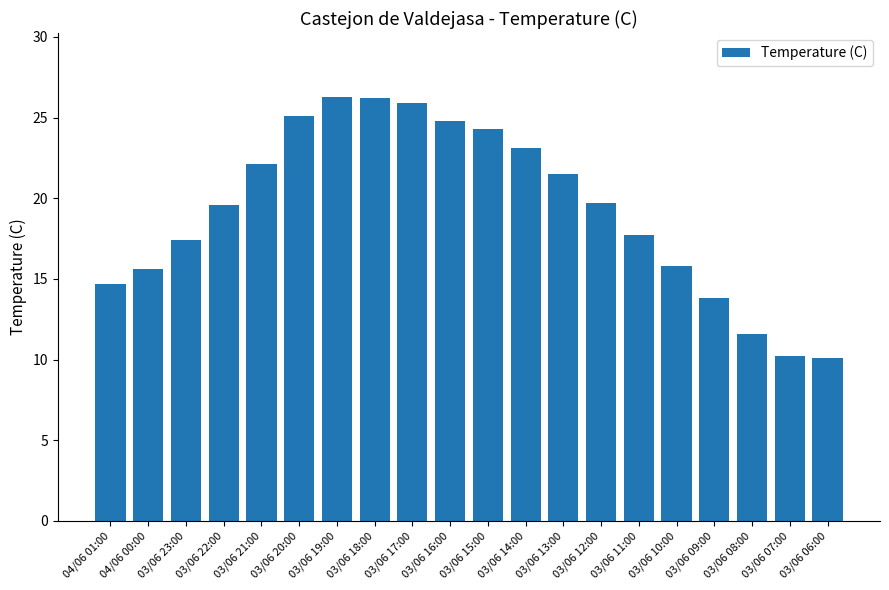

The value at 03/06 16:00 is 24.8. True or false?

True